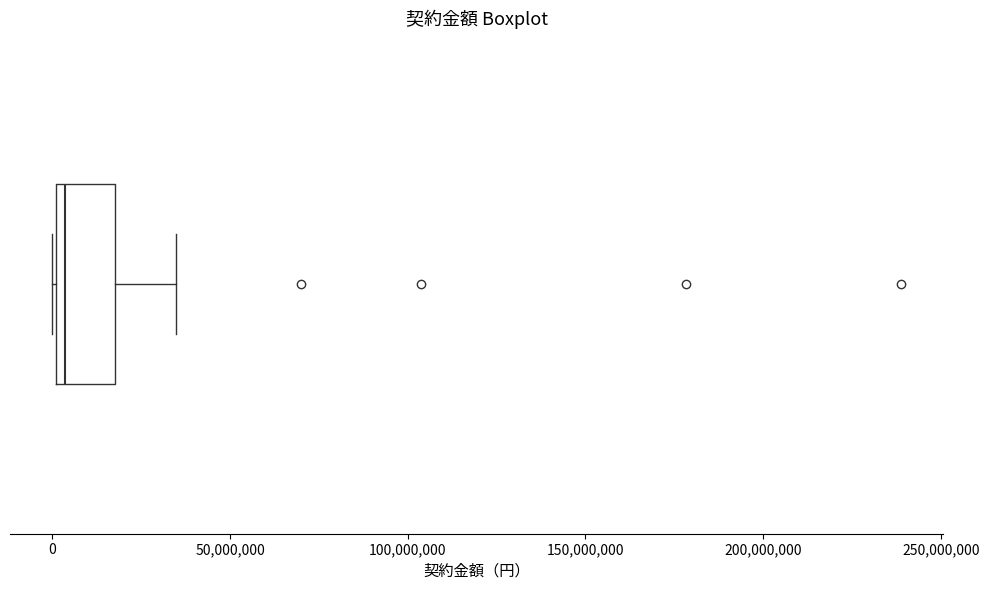

Transcribe this box plot: give where the median line is, the range the box spans, and where the two whiskers end, as read against the x-axis. The values are not printed on the chart, so give them approximately, as read against the axis.

median 5000000, box 0 to 20000000, whiskers 0 to 35000000